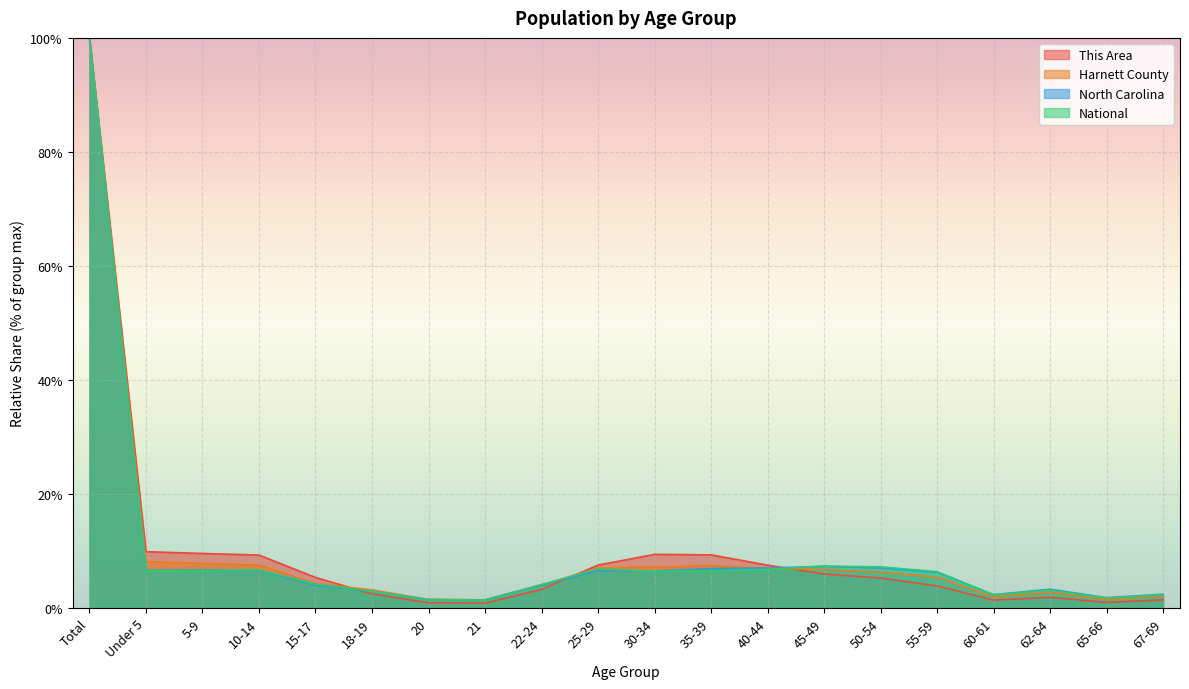

What are all the series names shown in the legend?

This Area, Harnett County, North Carolina, National